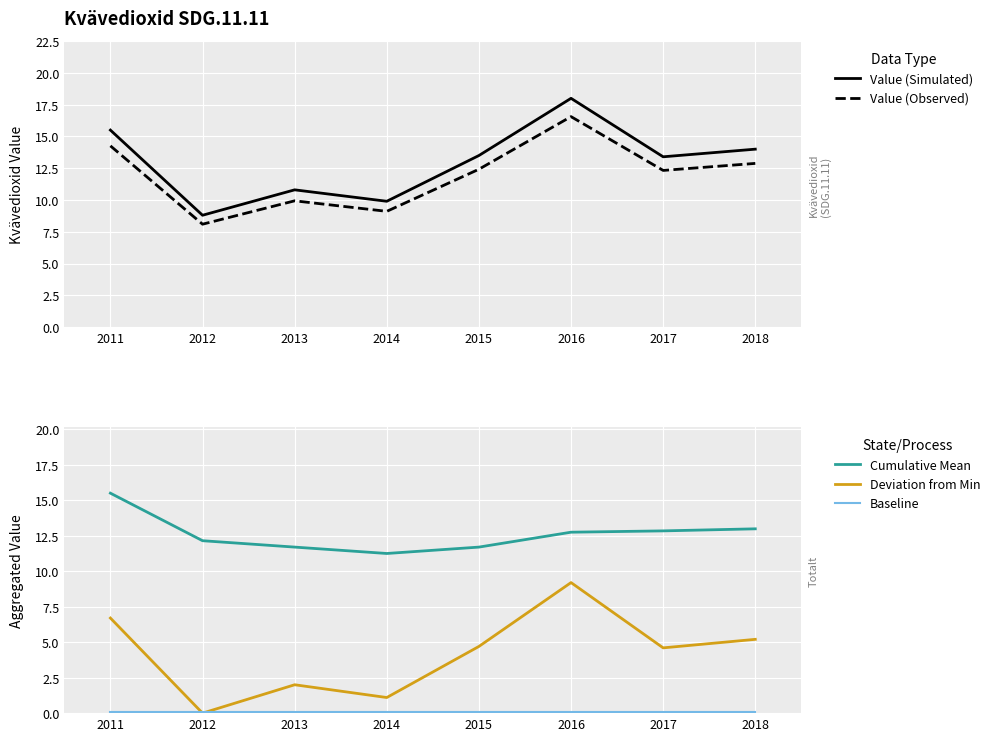

True or false: Cumulative Mean has more than 2 points higher than both neighbors.

False